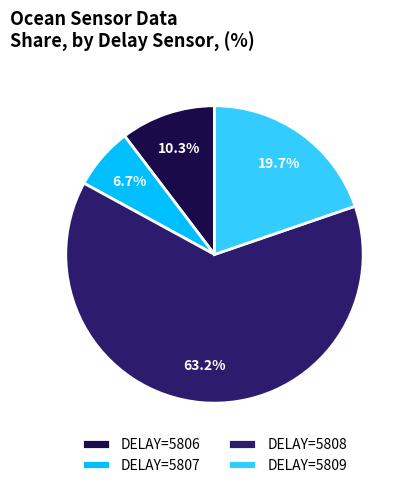

To the nearest percent, what is the average slice percentage?

25%